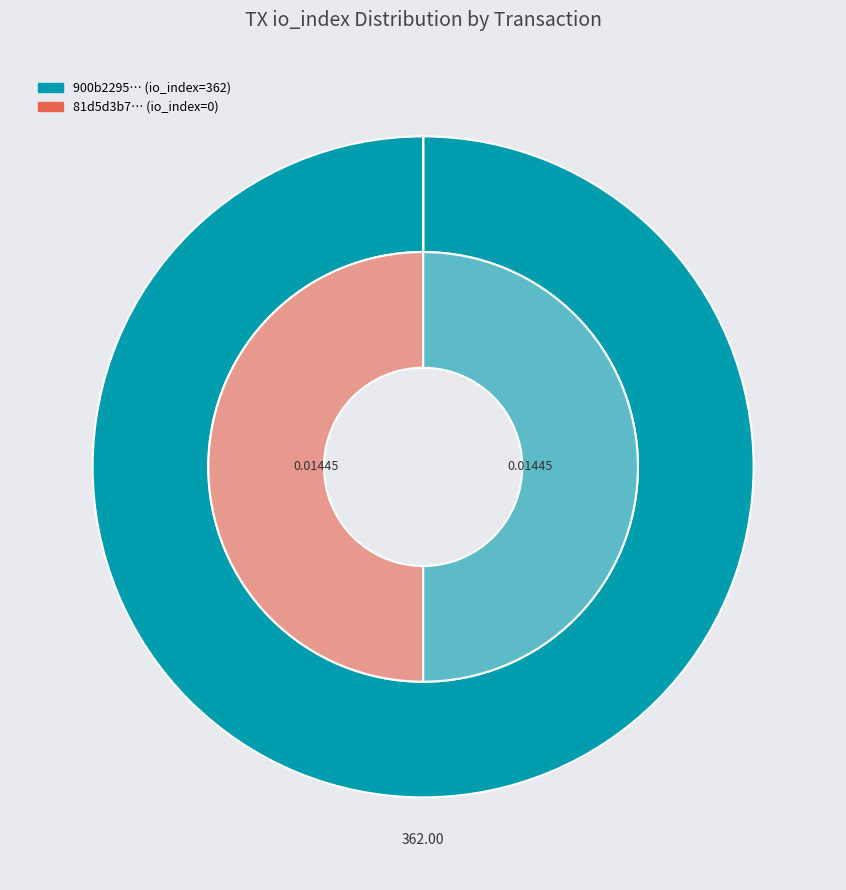

Is it true that values_value is 50% of the pie?

True